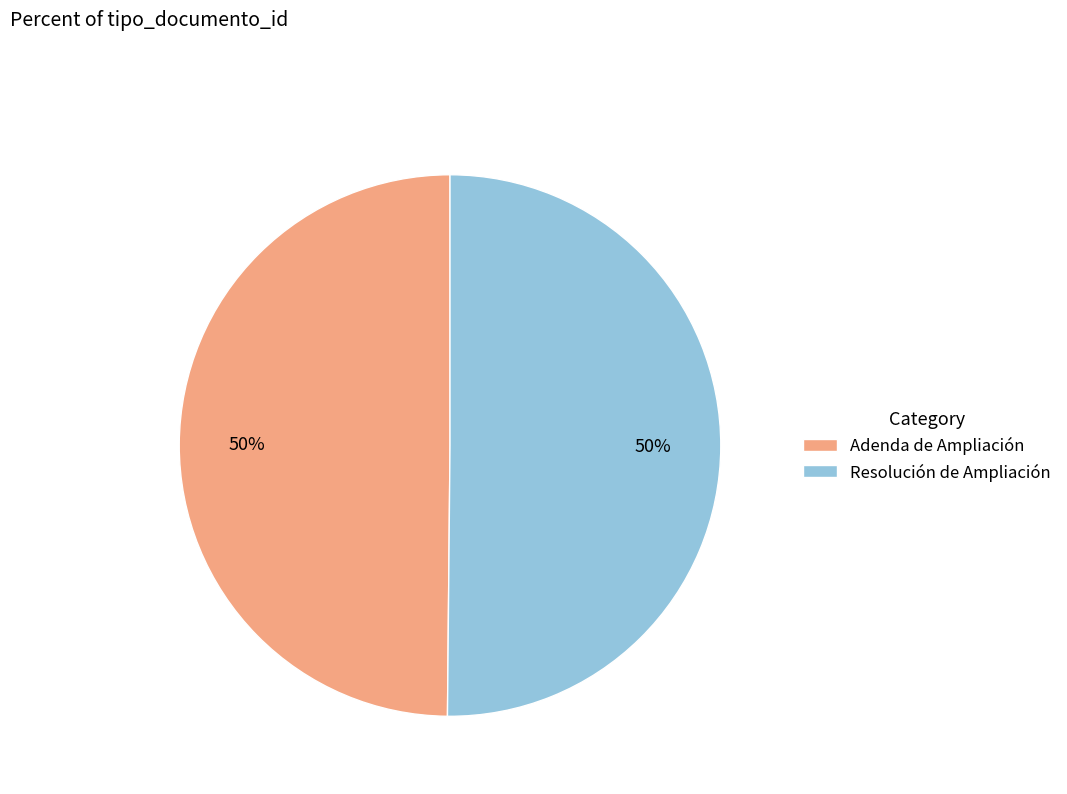

Count the number of slices in the pie.

2